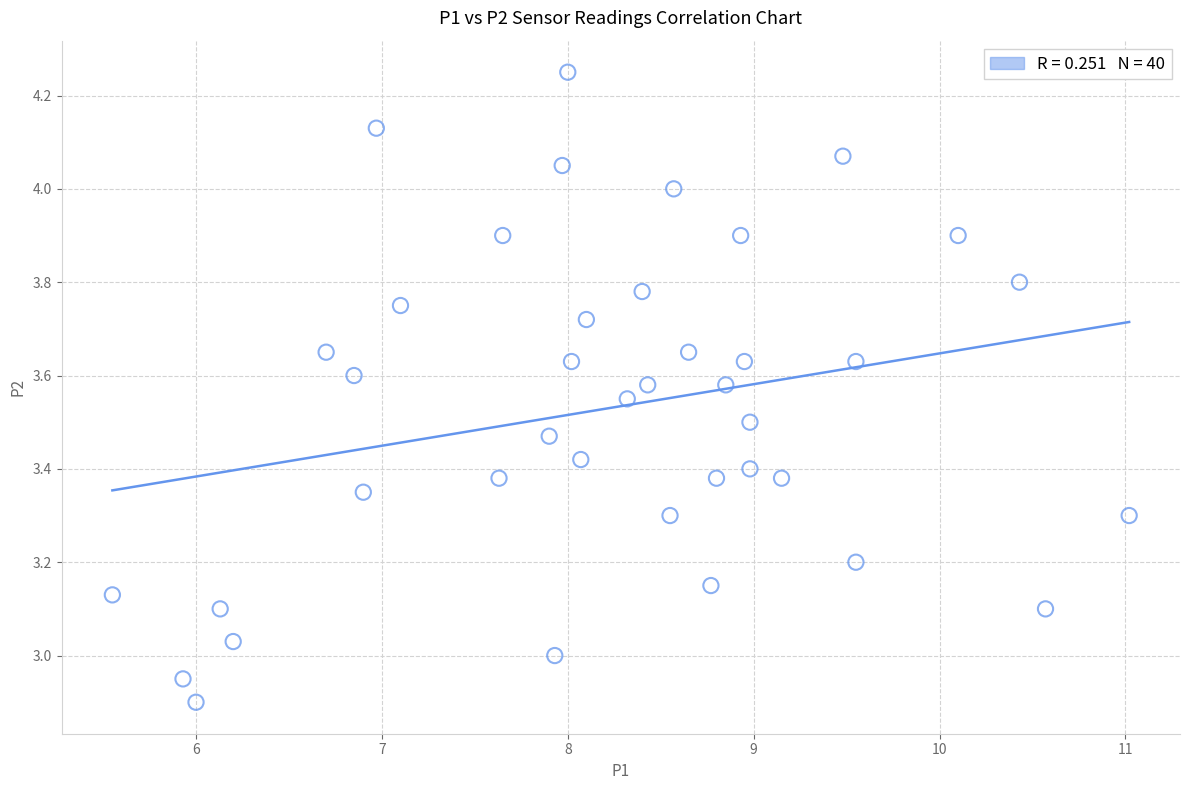

What is the range of X values (max minus min)?

5.5